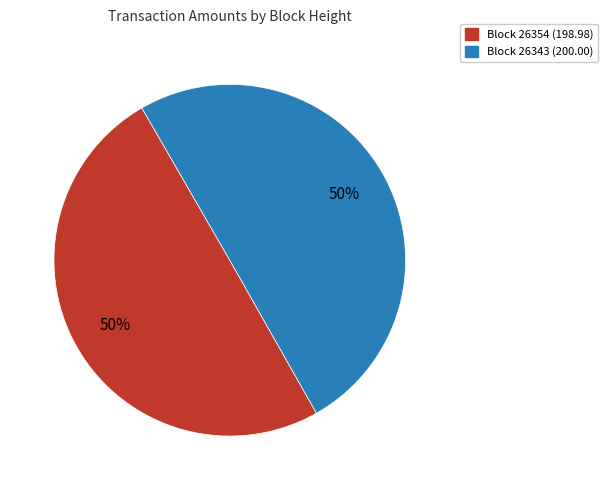

Count the number of slices in the pie.

2